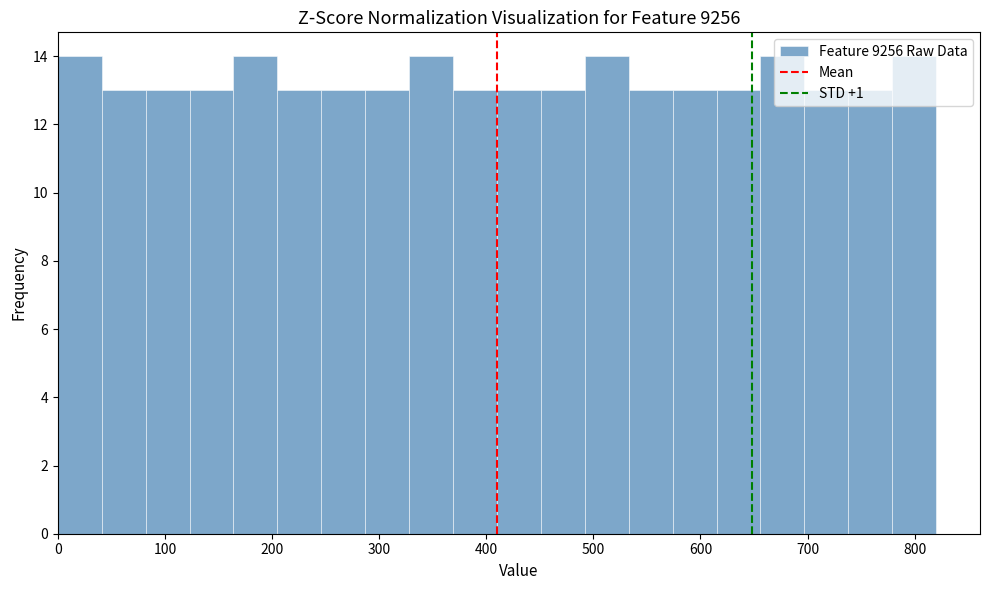

What is the height of the bar covering 246 to 287 on the x-axis? Neither the bar edges nor the heights are printed on the chart, so give them approximately, as read against the axes.

13